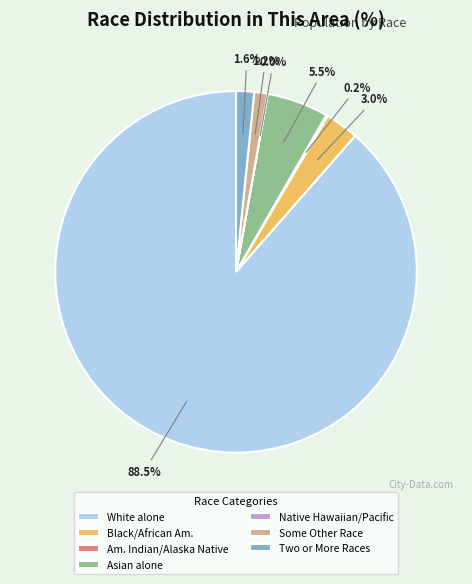

Which category accounts for the majority?

White alone